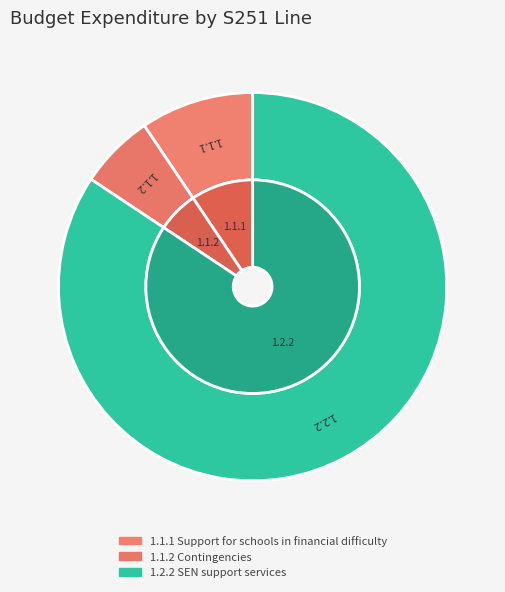

Which category accounts for the majority?

1.2.2 SEN support services